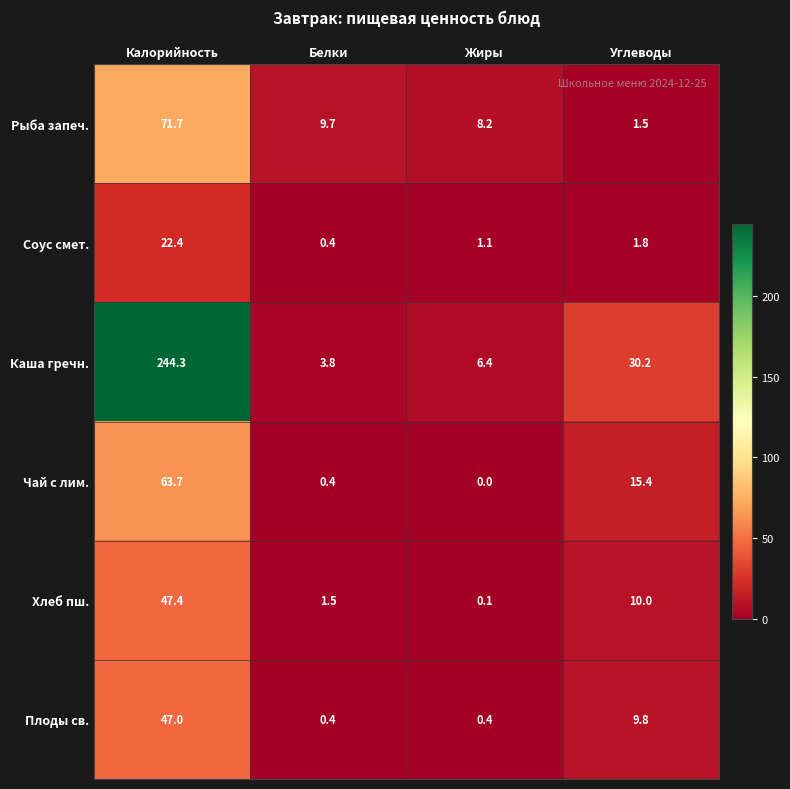

At Углеводы, list the series in order from smallest to largest.

Рыба запеч., Соус смет., Плоды св., Хлеб пш., Чай с лим., Каша гречн.